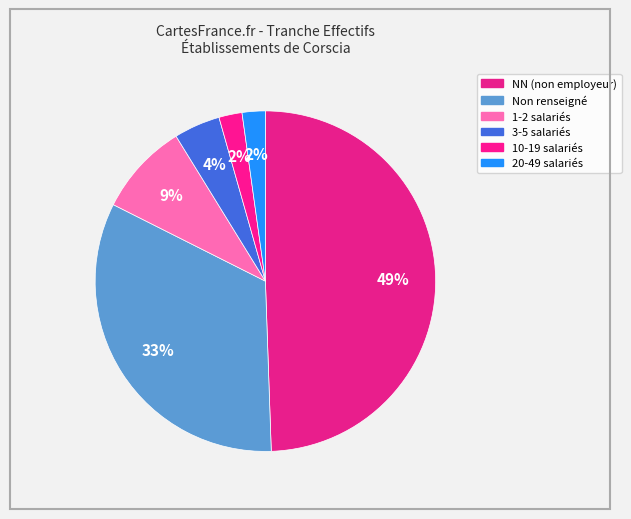

Count the number of slices in the pie.

6